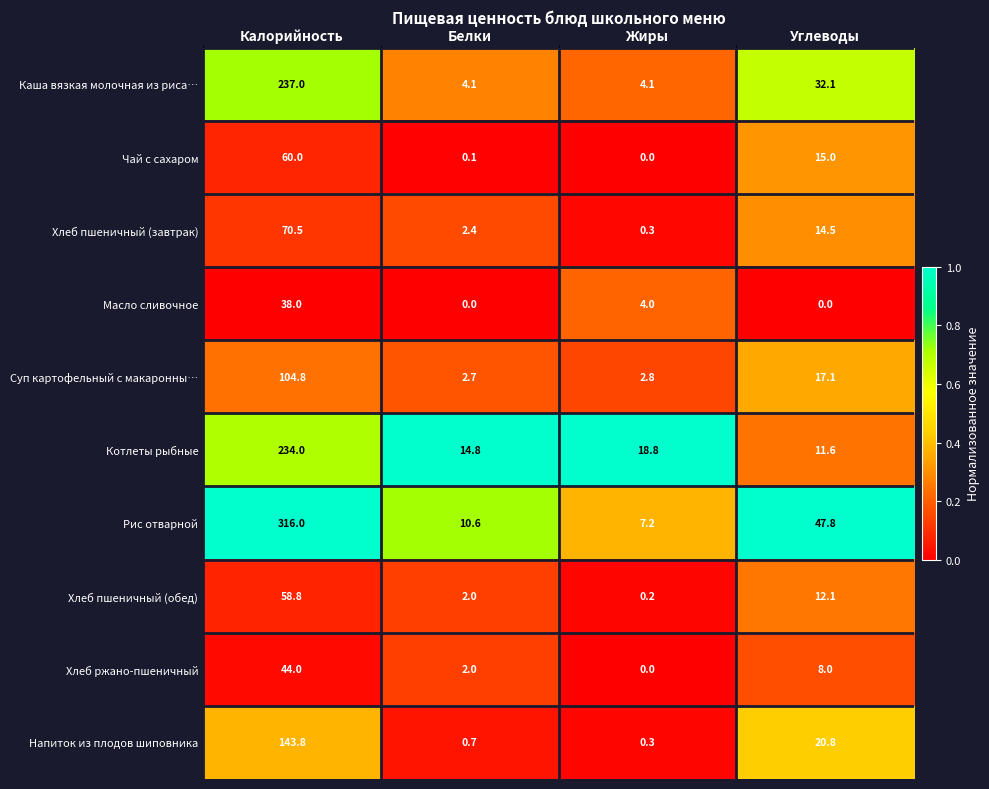

What is the spread (max minus min) of values at Калорийность?

278.0